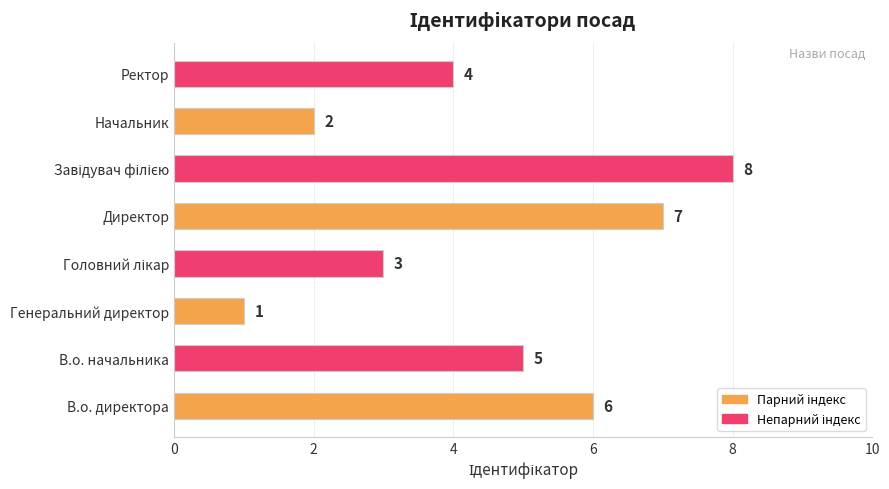

What is the change in value from Директор to Ректор?

-3